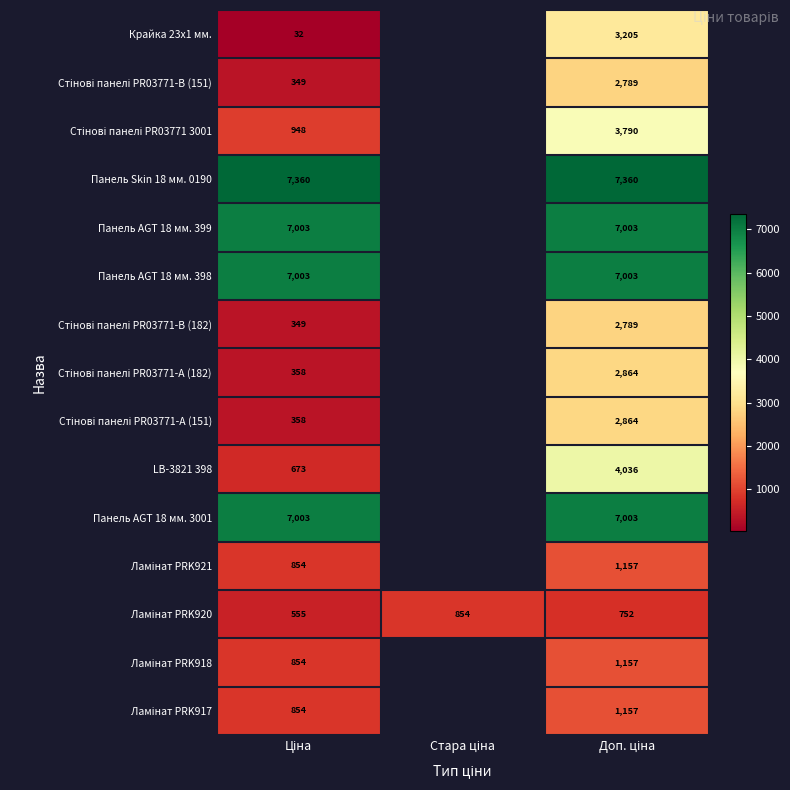

How many distinct data groups are displayed?

15